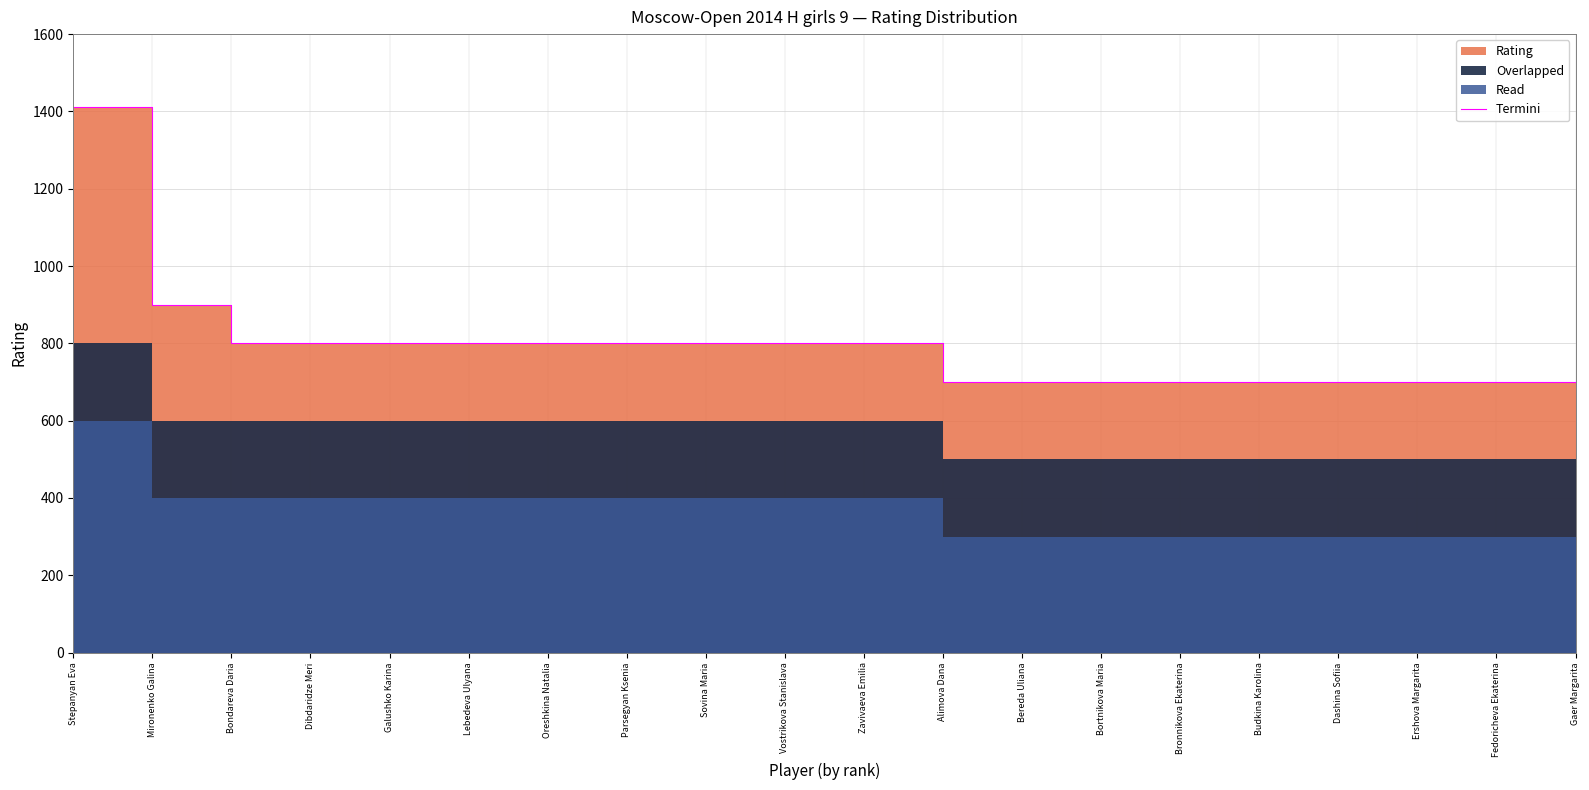

What is the minimum value shown in the chart?

700